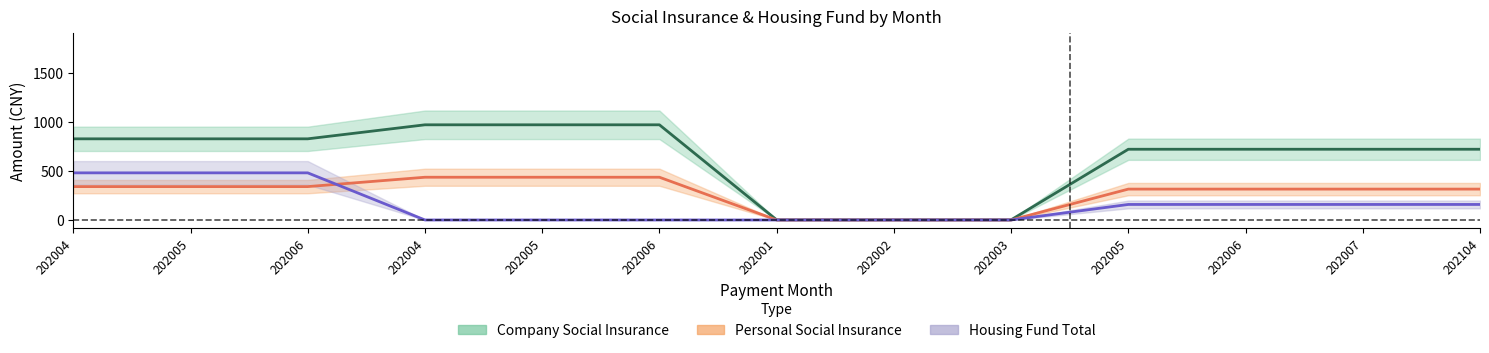

True or false: personal_amount has a value of 314.5 at 202007.

True